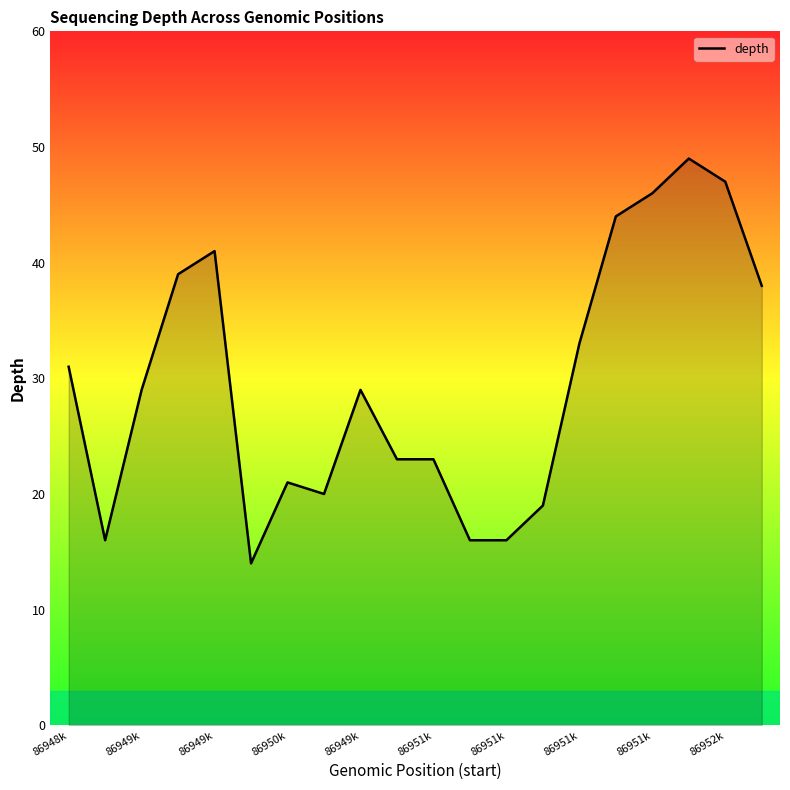

What is the smallest value displayed?

14